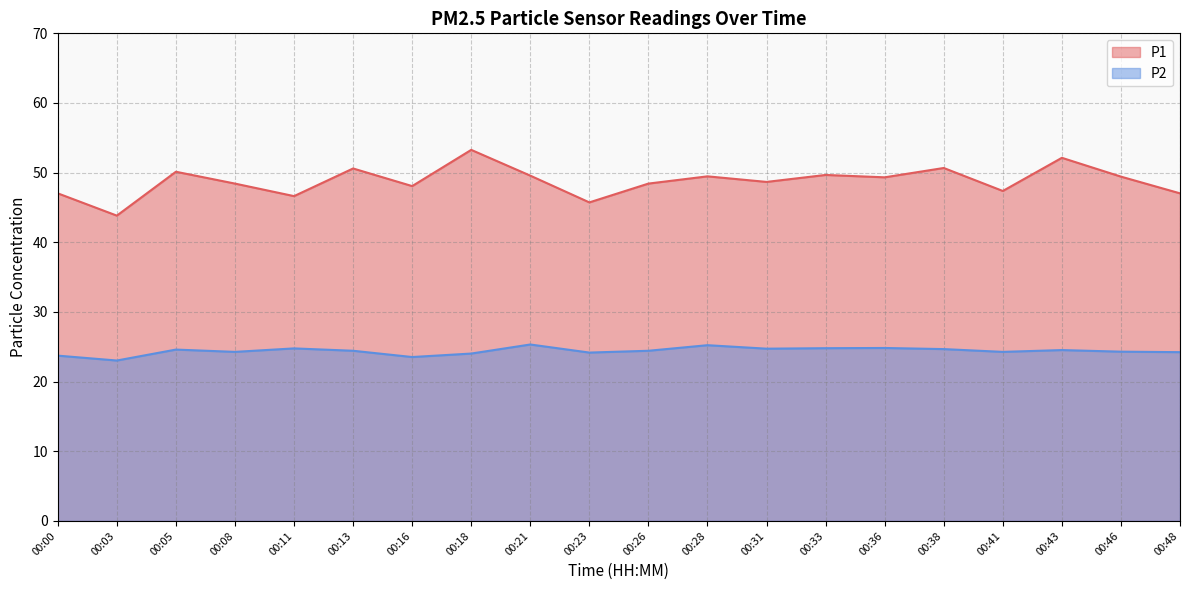

The P1 series shows 77.0 at 00:33. True or false?

False